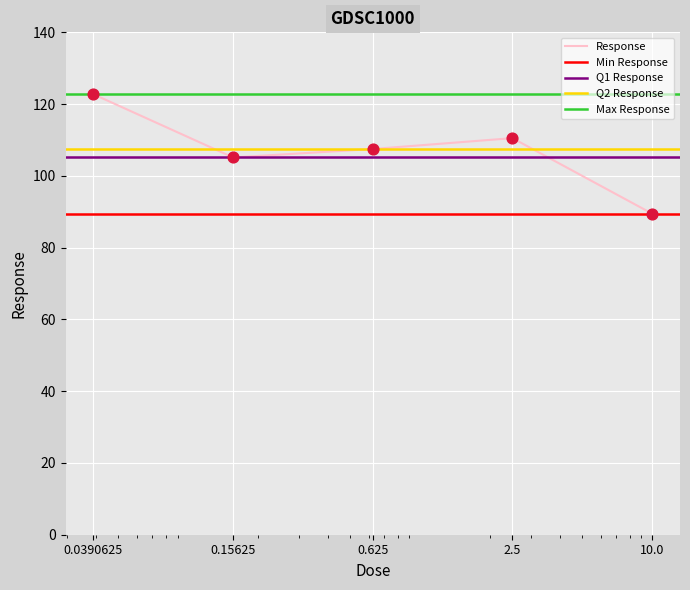

Between 10.0 and 2.5, which is larger?

2.5